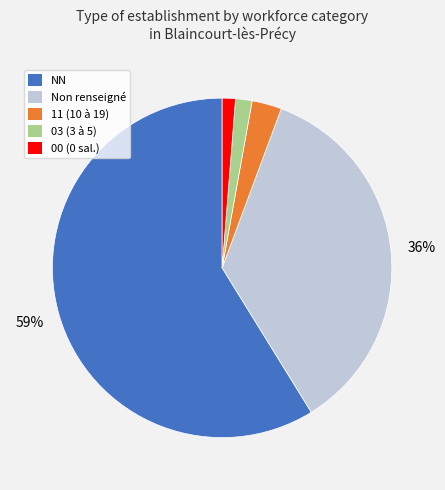

To the nearest percent, what is the average slice percentage?

20%